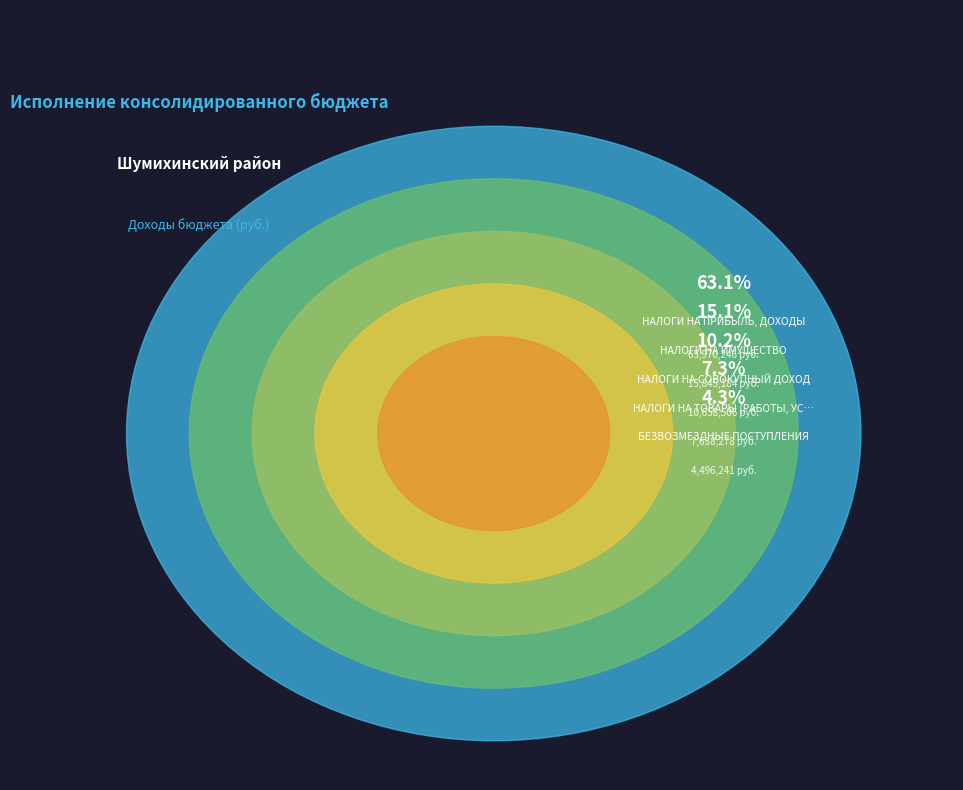

Between БЕЗВОЗМЕЗДНЫЕ ПОСТУПЛЕНИЯ and НАЛОГИ НА ПРИБЫЛЬ, ДОХОДЫ, which is larger?

НАЛОГИ НА ПРИБЫЛЬ, ДОХОДЫ